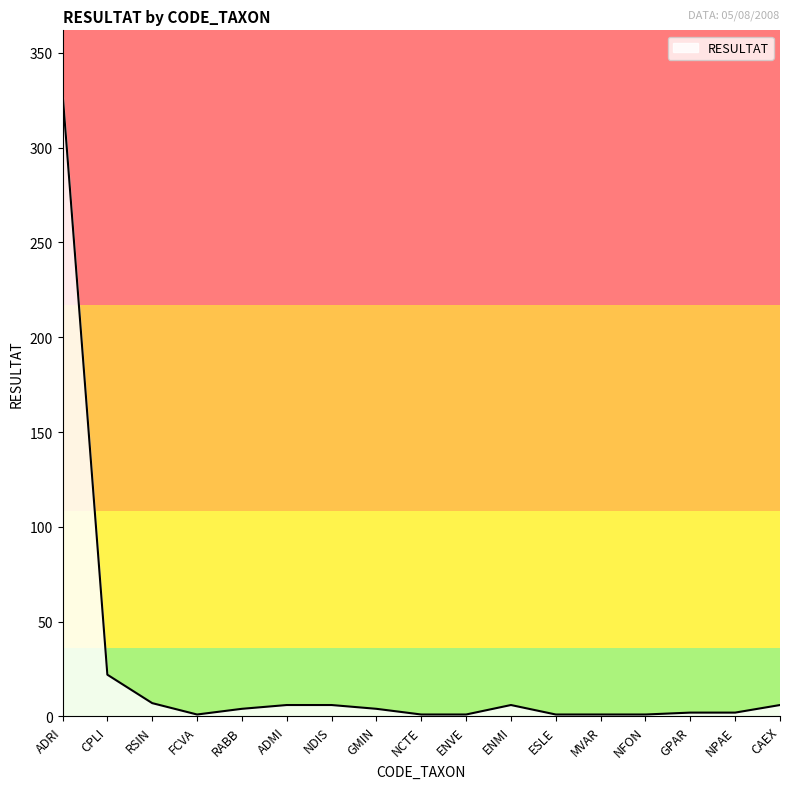

Which label corresponds to the largest value in the chart?

ADRI